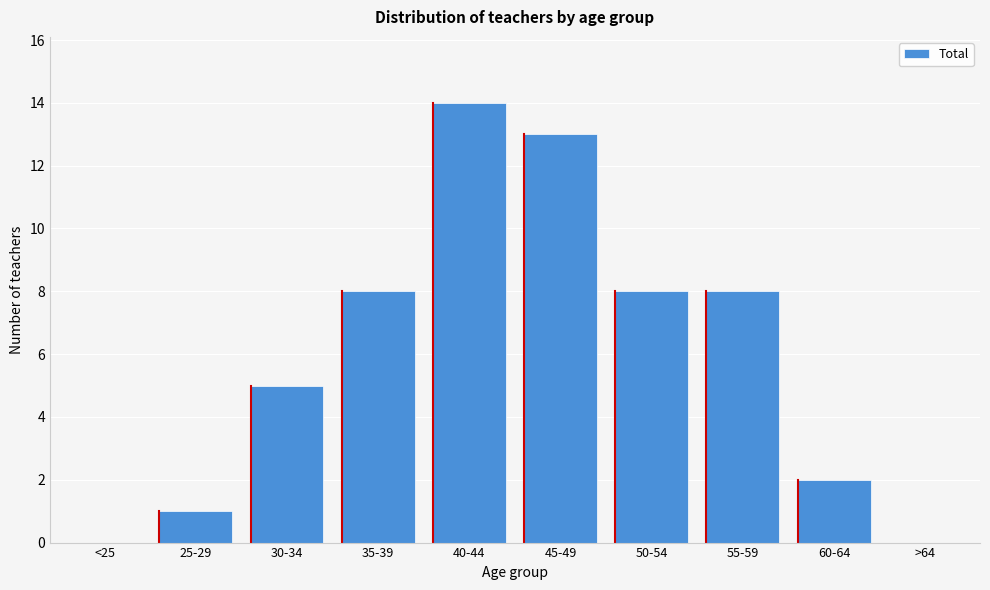

Reading left to right, extract all data points from this chart.

<25=0	25-29=1	30-34=5	35-39=8	40-44=14	45-49=13	50-54=8	55-59=8	60-64=2	>64=0